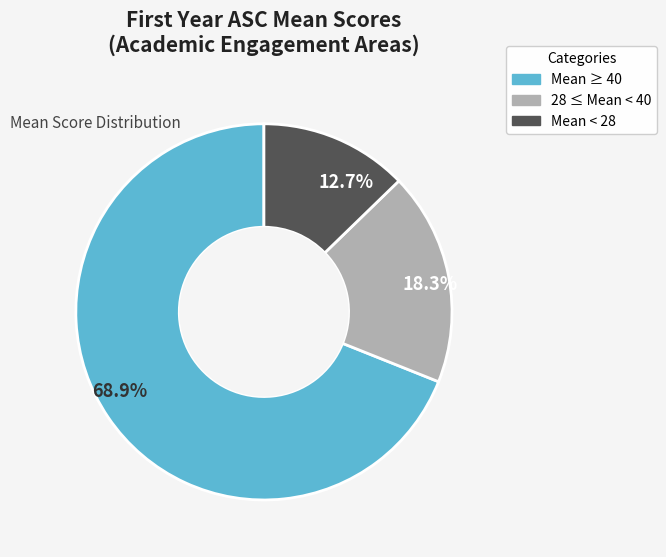

Is there any slice that represents more than half of the pie?

Yes